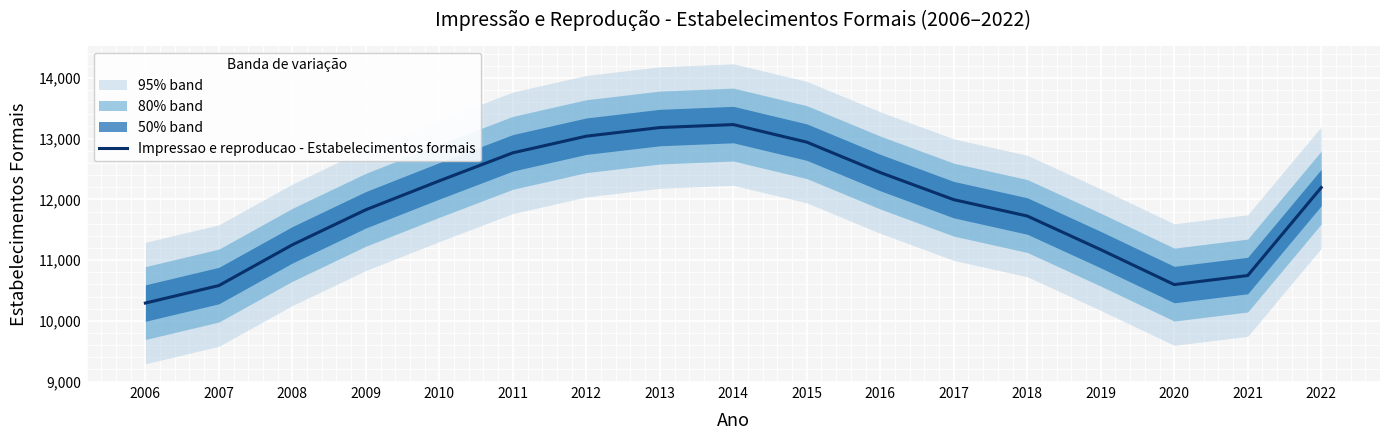

Rank the categories by value from highest to lowest.

2014, 2013, 2012, 2015, 2011, 2016, 2010, 2022, 2017, 2009, 2018, 2008, 2019, 2021, 2020, 2007, 2006